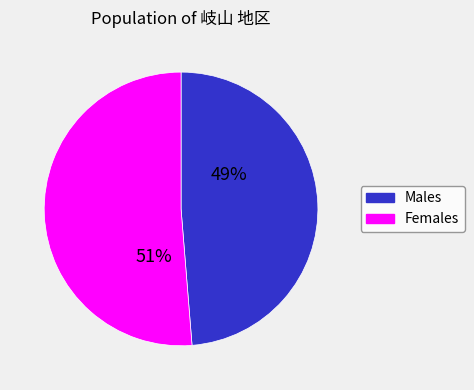

Does any single category account for the majority?

Yes